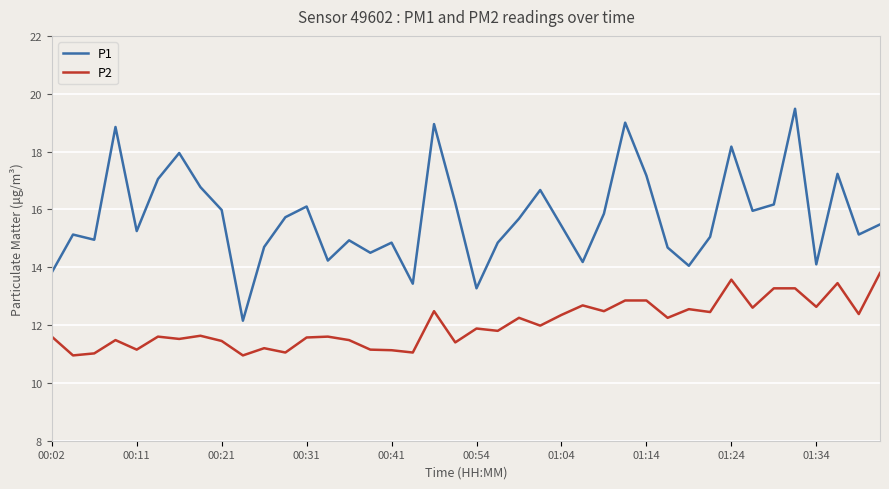

Rank the series by their average value, from lowest to highest.

P2, P1